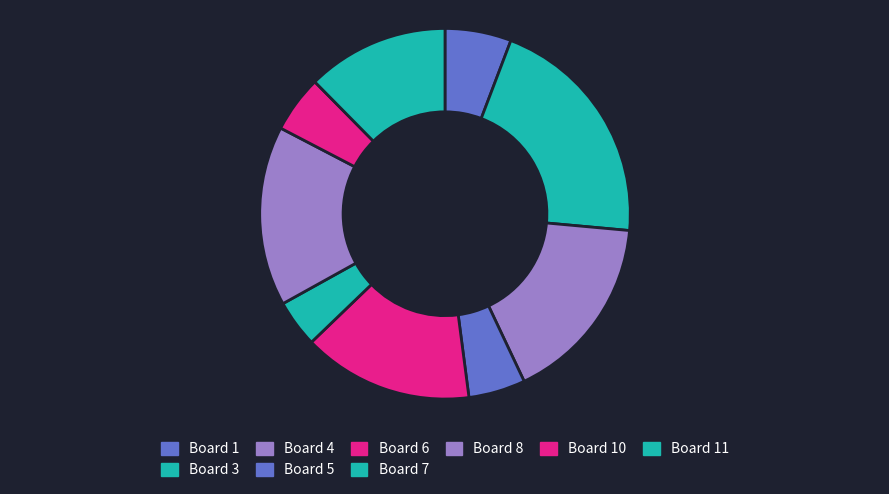

How many segments does this pie chart have?

9